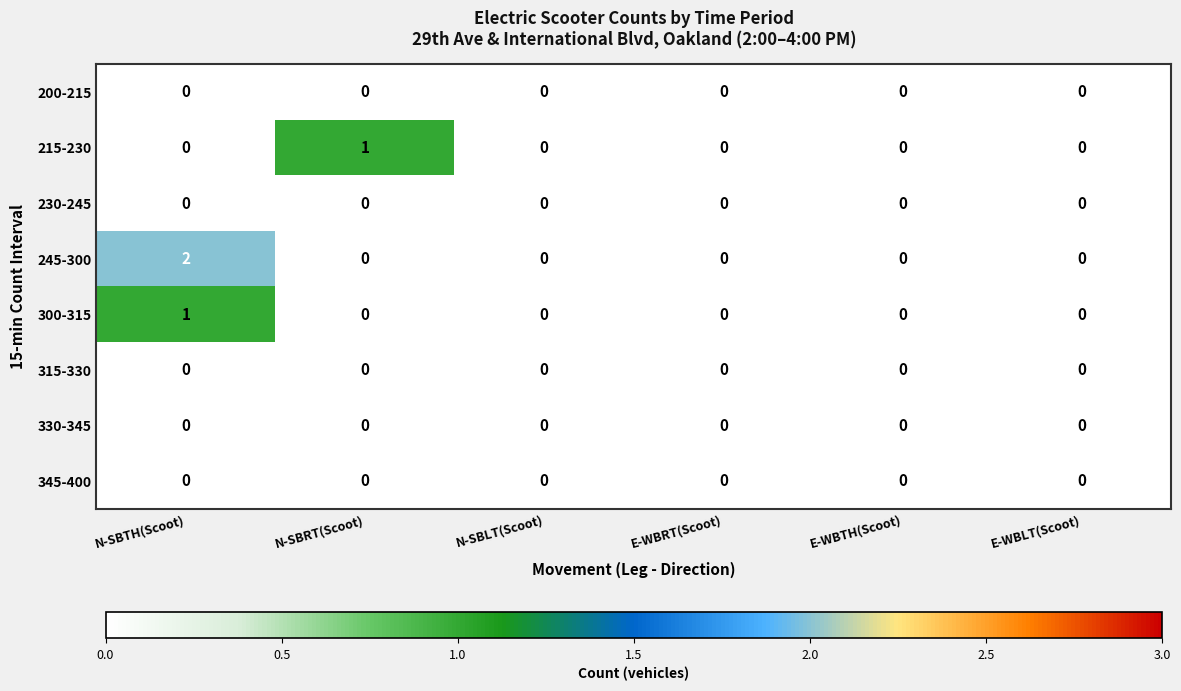

Which series has the largest total across all categories?

245-300